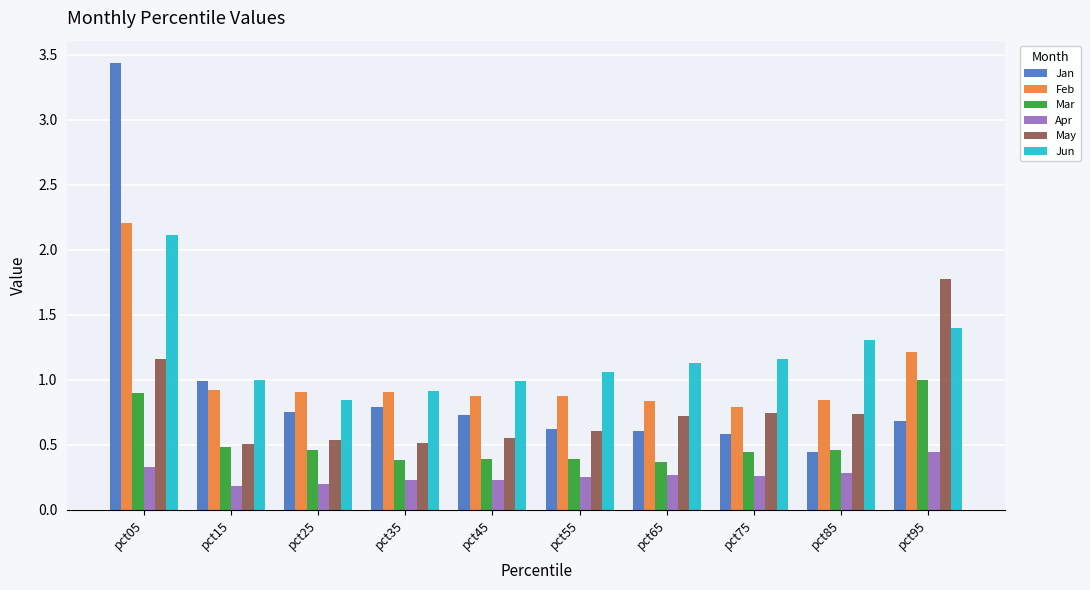

The Feb series shows 0.9 at pct35. True or false?

True